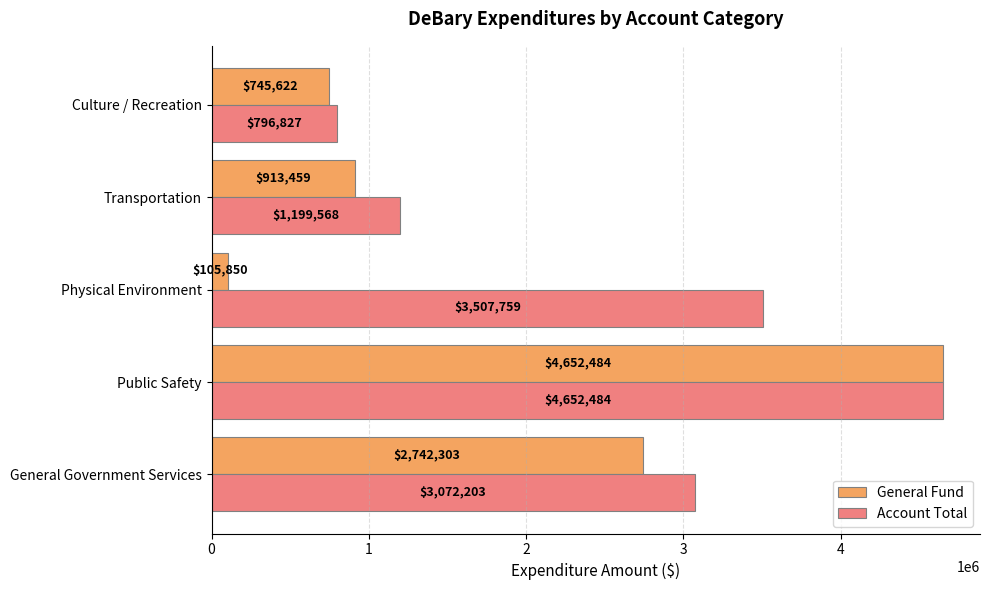

Which category has the highest value across all series?

Public Safety